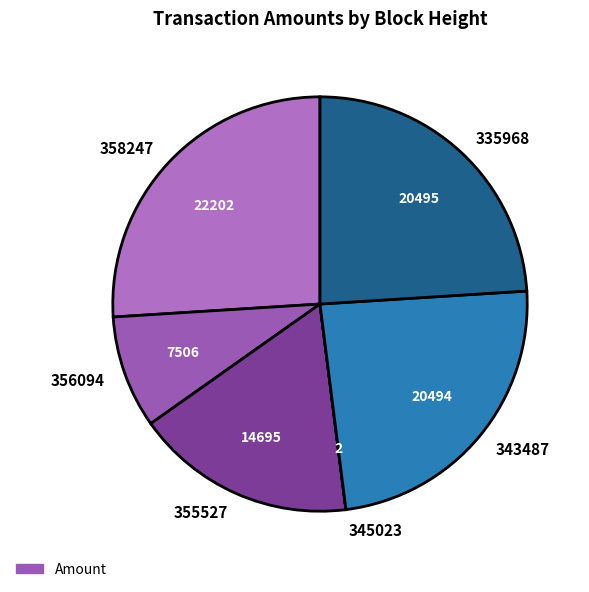

Which slice is the largest?

358247